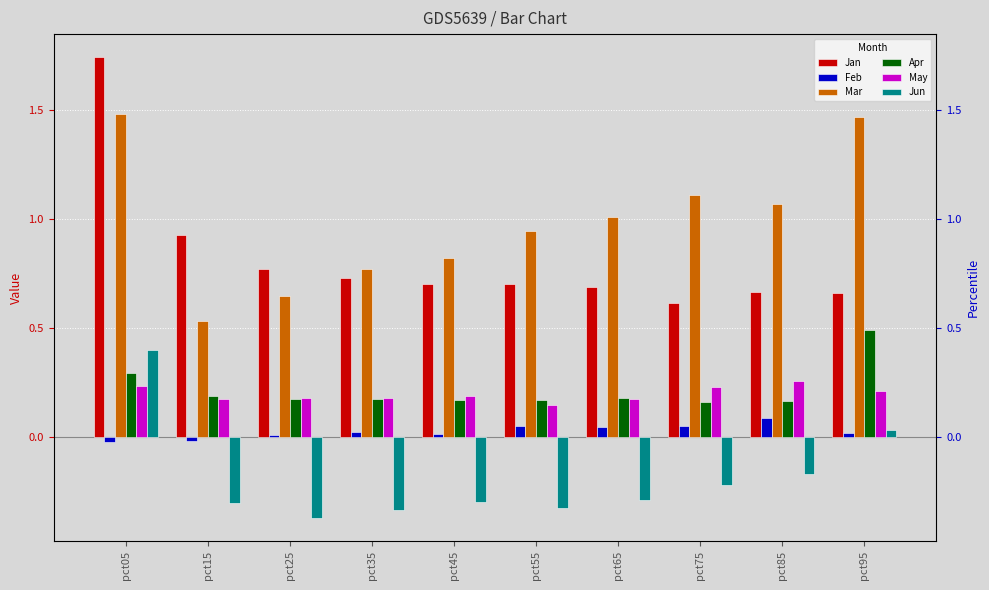

Reading left to right, what are all the values shown in this chart?

Jan: 1.7	0.9	0.8	0.7	0.7	0.7	0.7	0.6	0.7	0.7
Feb: -0.0	-0.0	0.0	0.0	0.0	0.1	0.0	0.1	0.1	0.0
Mar: 1.5	0.5	0.6	0.8	0.8	0.9	1.0	1.1	1.1	1.5
Apr: 0.3	0.2	0.2	0.2	0.2	0.2	0.2	0.2	0.2	0.5
May: 0.2	0.2	0.2	0.2	0.2	0.1	0.2	0.2	0.3	0.2
Jun: 0.4	-0.3	-0.4	-0.3	-0.3	-0.3	-0.3	-0.2	-0.2	0.0